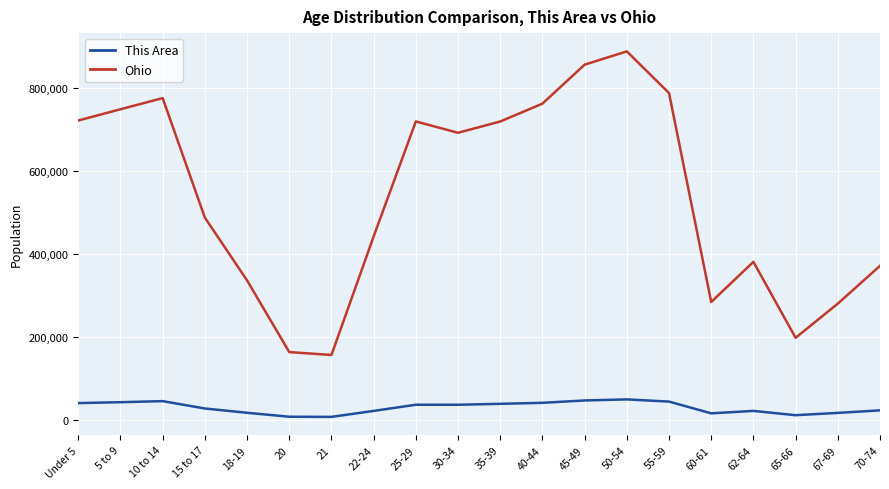

Which label corresponds to the largest value in the chart?

50-54